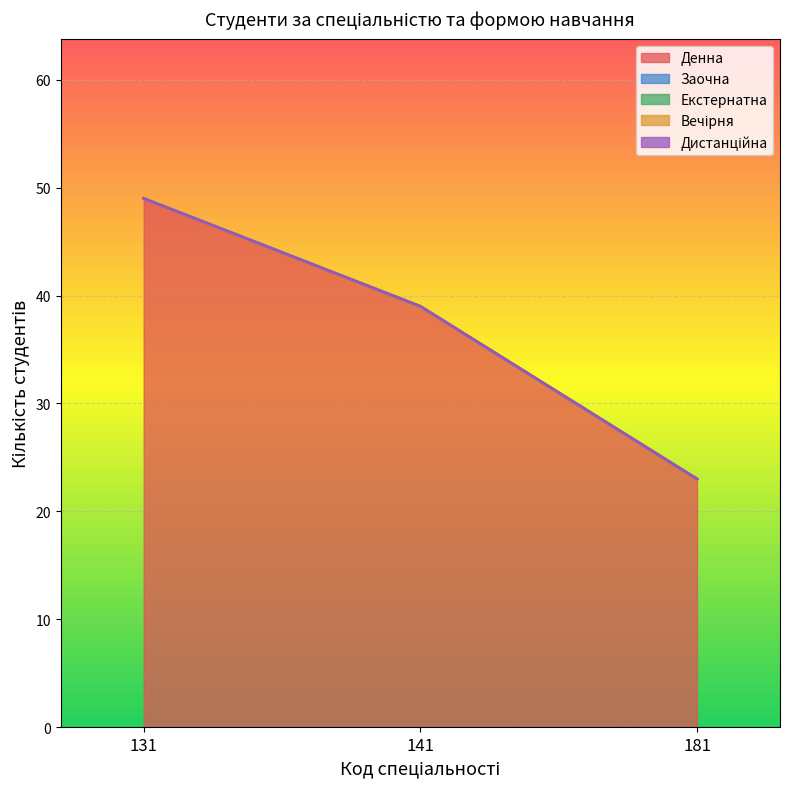

Which category has the highest value in the Денна series?

131